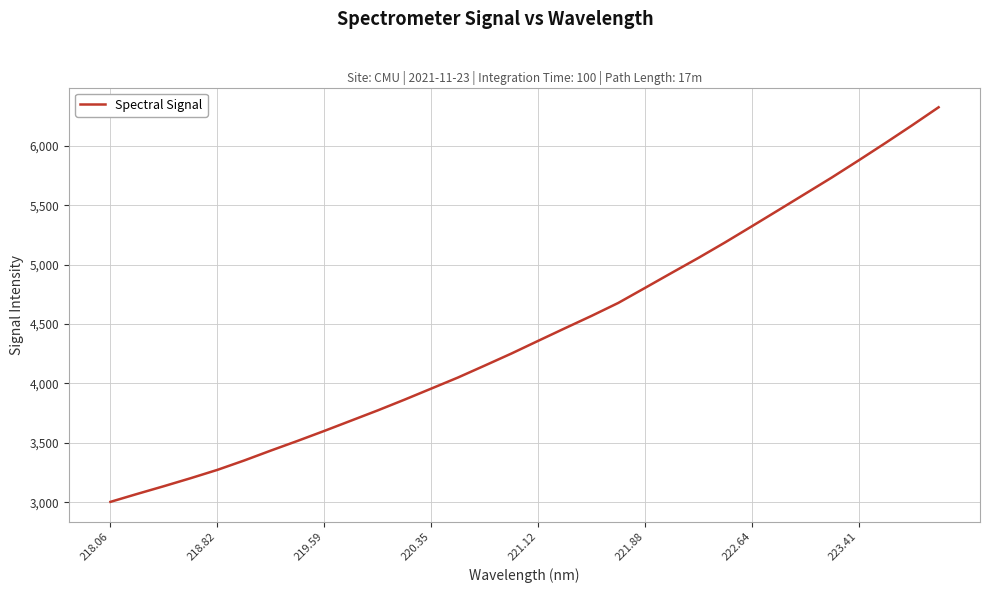

What is the minimum value shown in the chart?

3004.1